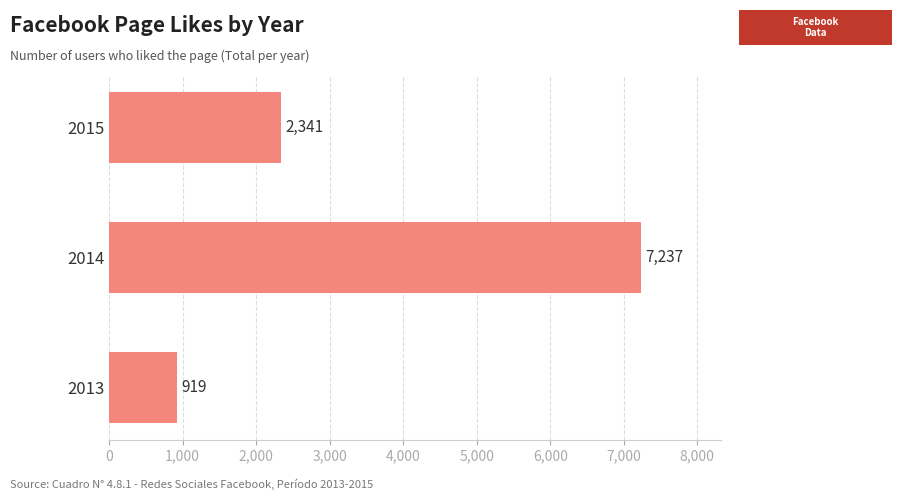

True or false: the data shows 919 at 2013.

True